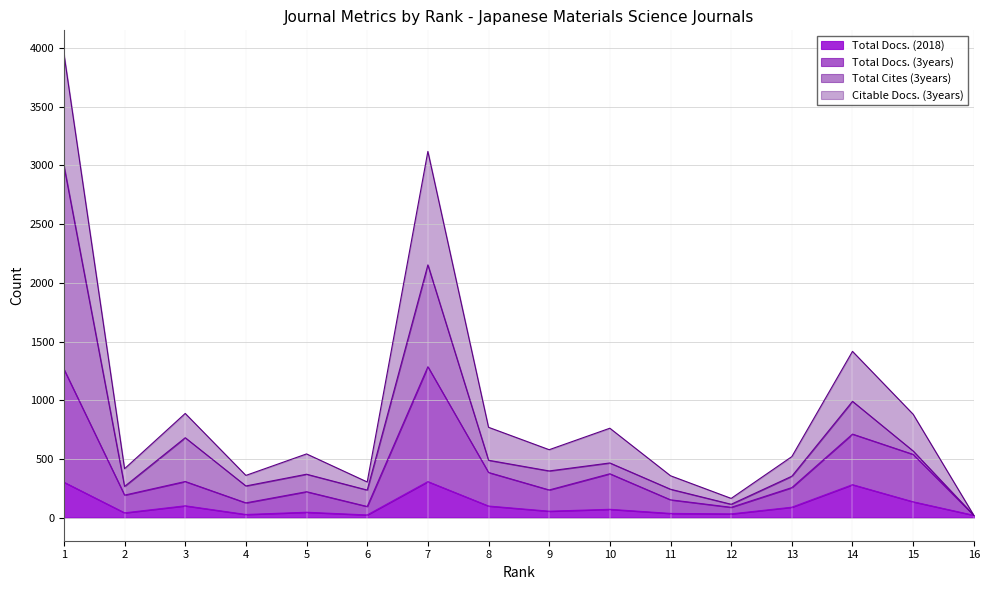

In Total Docs. (2018), how many points are lower than both neighbors (excluding endpoints)?

5